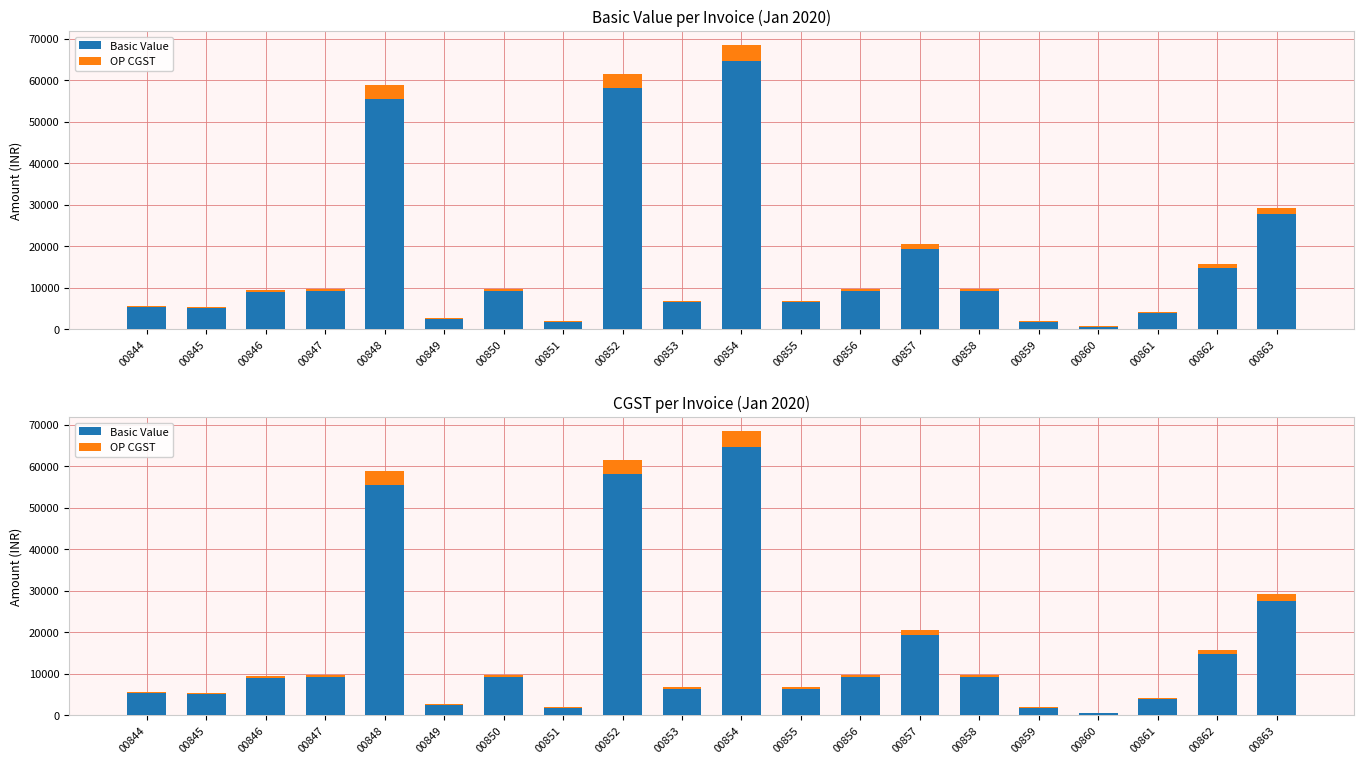

What are all the series names shown in the legend?

Basic Value, OP CGST